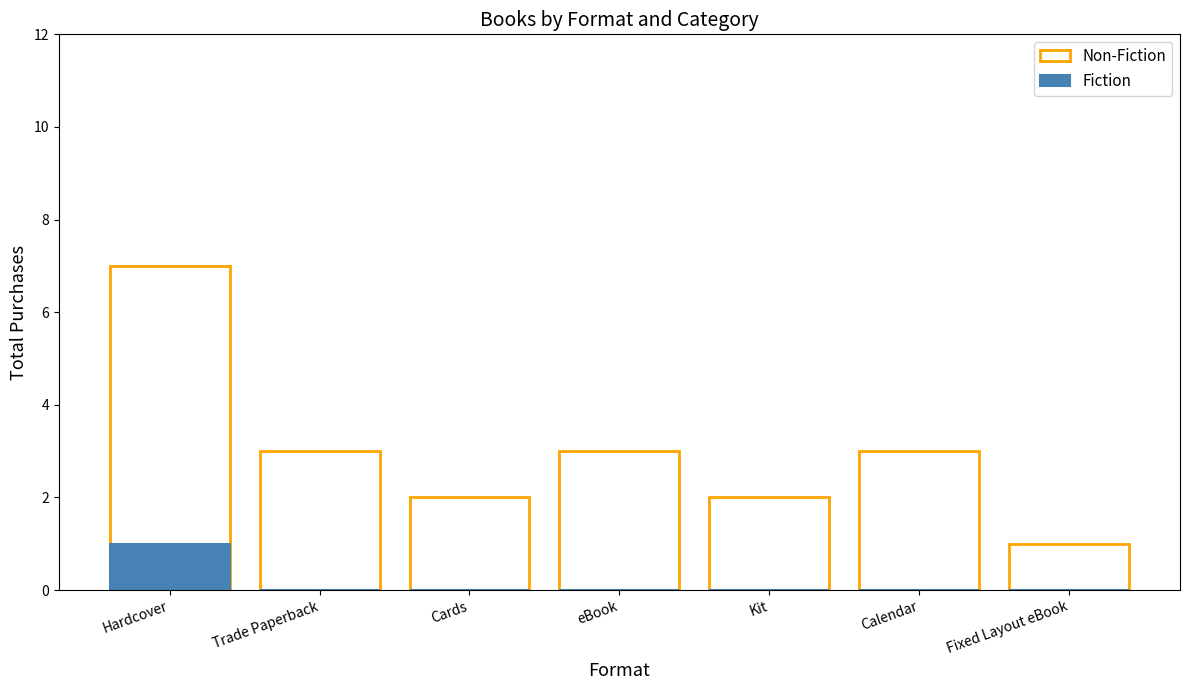

What are all the series names shown in the legend?

Non-Fiction, Fiction